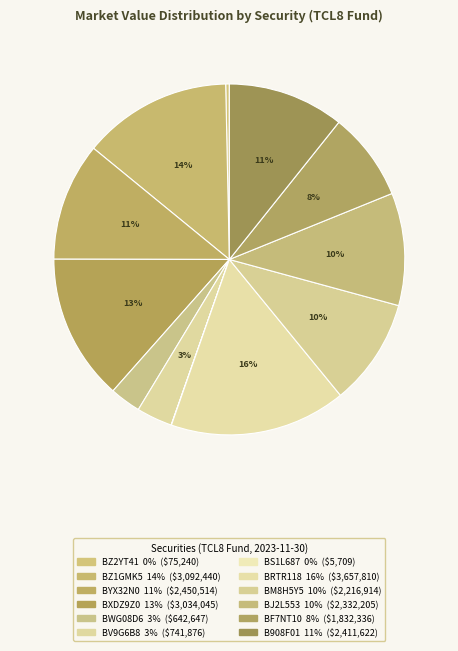

Is there any slice that represents more than half of the pie?

No